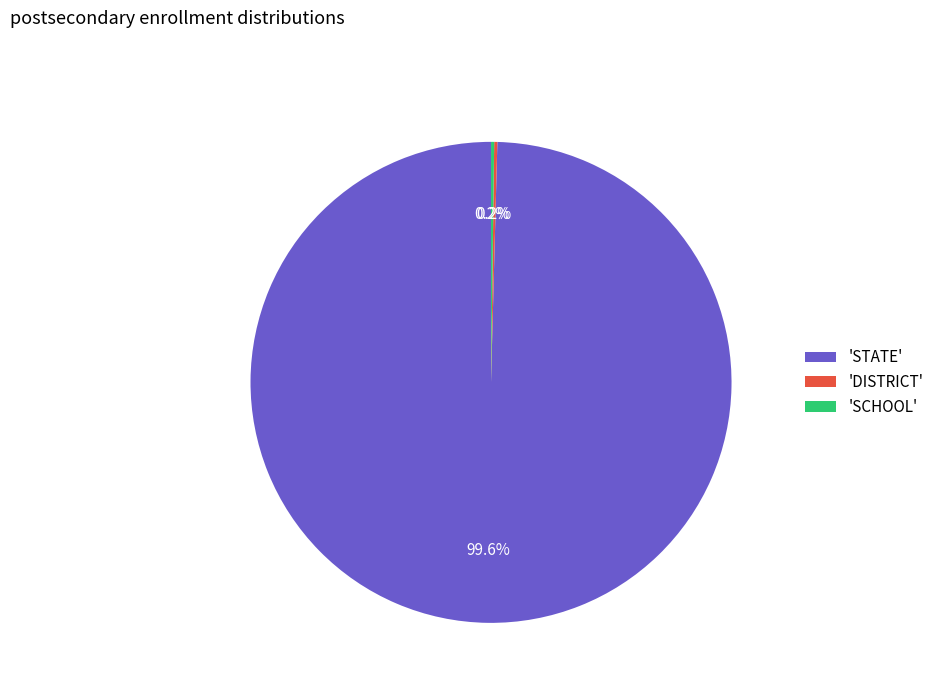

Which category has the biggest portion of the pie?

'STATE'